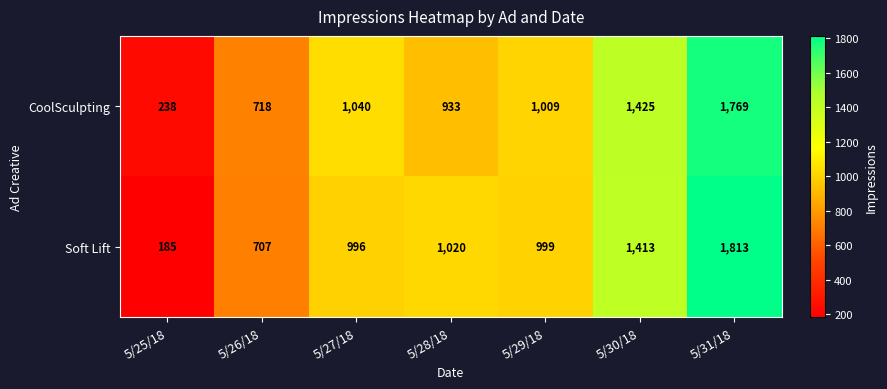

How many distinct data groups are displayed?

2